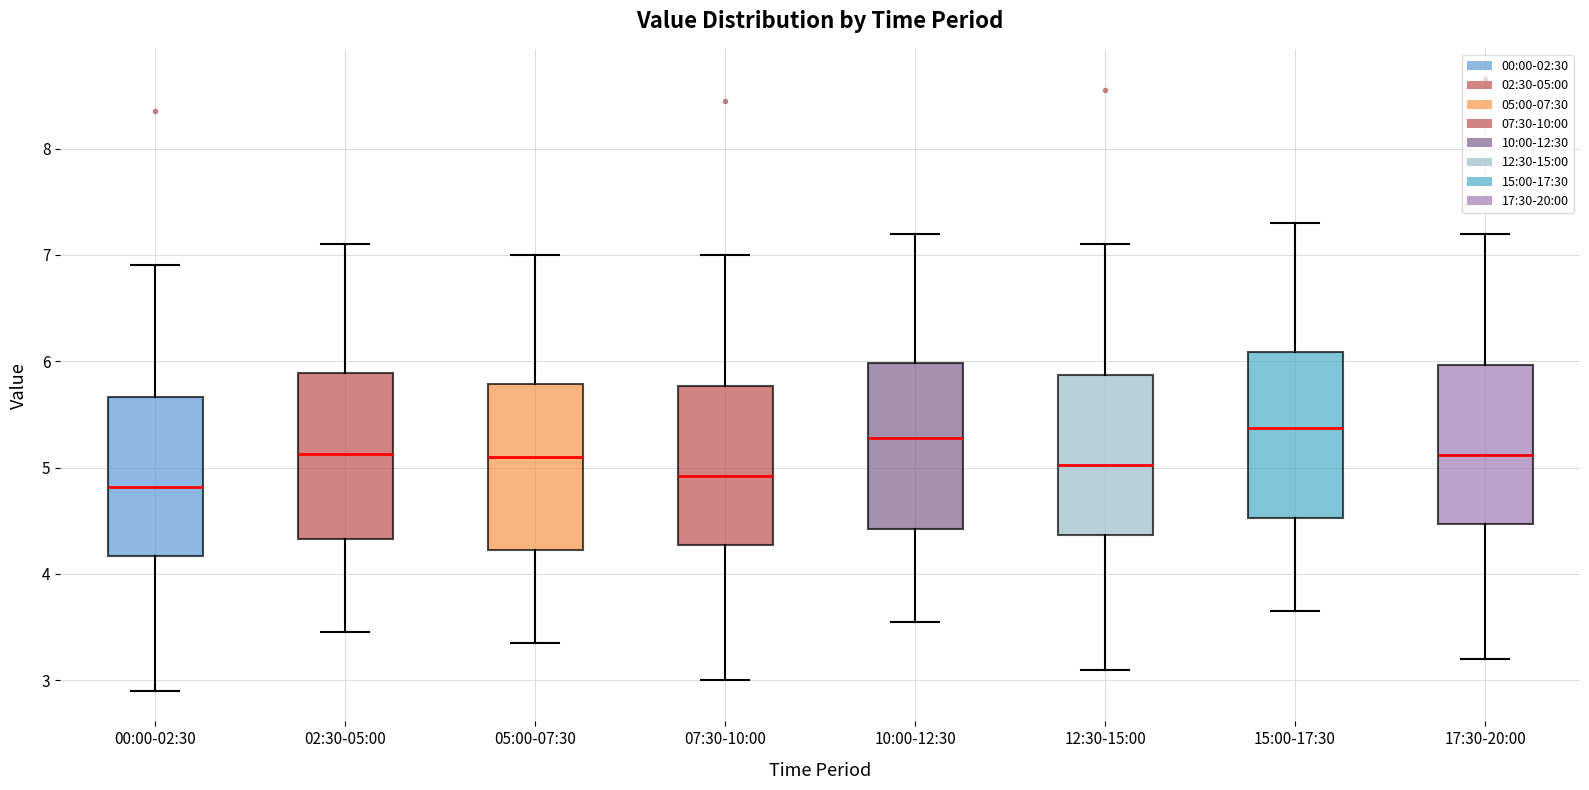

Reading left to right, transcribe this box plot: for each box, give where its median line is, the range the box spans, and where its two whiskers end, as read against the y-axis. The values are not printed on the chart, so give them approximately, as read against the axis.

00:00-02:30: median 4.8, box 4.2 to 5.7, whiskers 2.9 to 6.9
02:30-05:00: median 5.1, box 4.3 to 5.9, whiskers 3.5 to 7.1
05:00-07:30: median 5.1, box 4.2 to 5.8, whiskers 3.4 to 7.0
07:30-10:00: median 4.9, box 4.3 to 5.8, whiskers 3.0 to 7.0
10:00-12:30: median 5.3, box 4.4 to 6.0, whiskers 3.6 to 7.2
12:30-15:00: median 5.0, box 4.4 to 5.9, whiskers 3.1 to 7.1
15:00-17:30: median 5.4, box 4.5 to 6.1, whiskers 3.7 to 7.3
17:30-20:00: median 5.1, box 4.5 to 6.0, whiskers 3.2 to 7.2